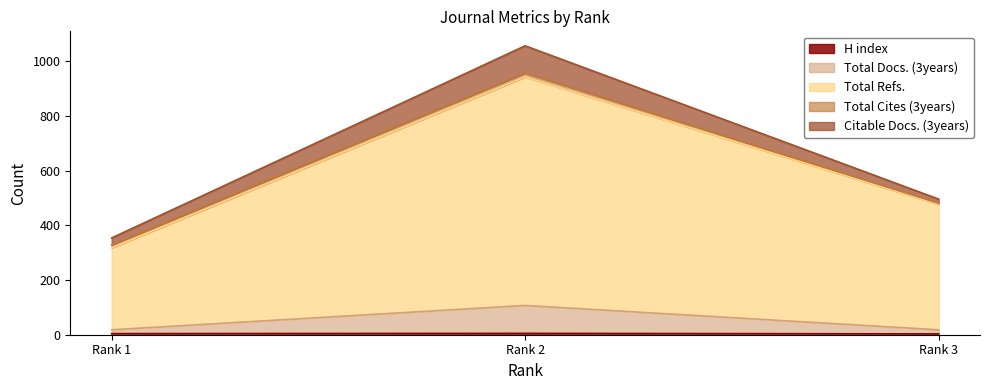

Which has a higher value, Rank 3 or Rank 1?

Rank 1